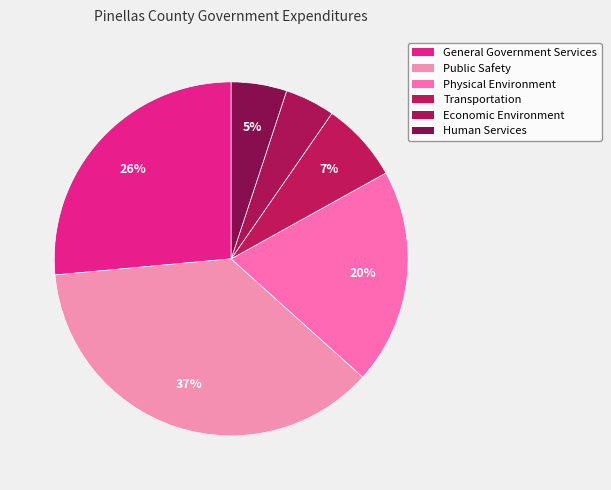

How many segments does this pie chart have?

6